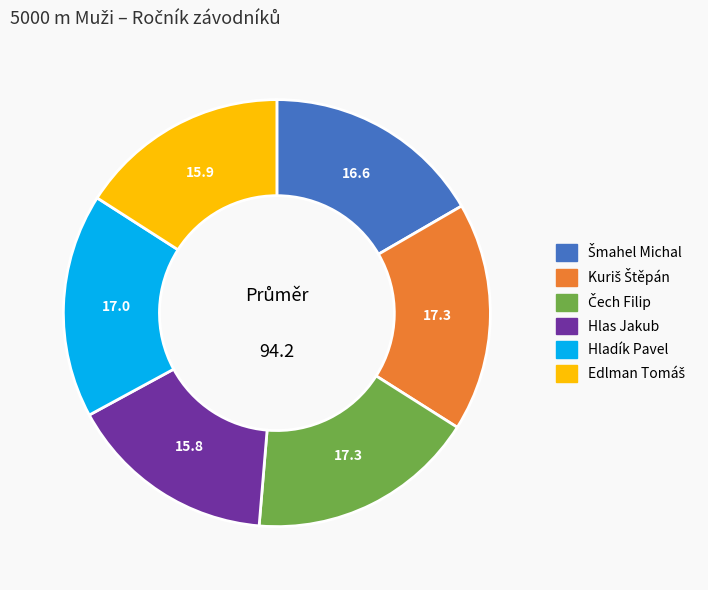

Does any single category account for the majority?

No